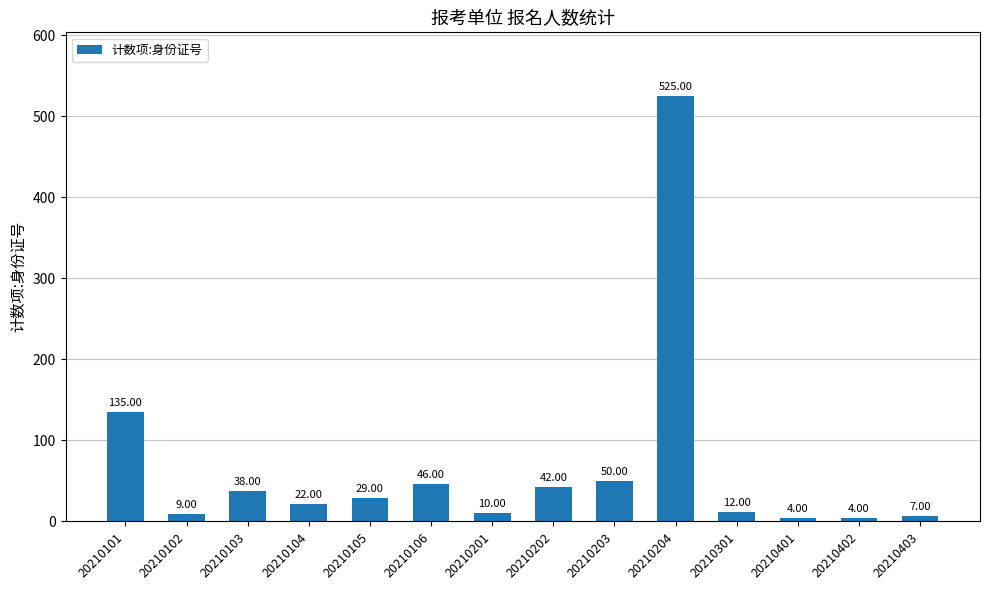

What is the value of the 9th bar from the left?

50